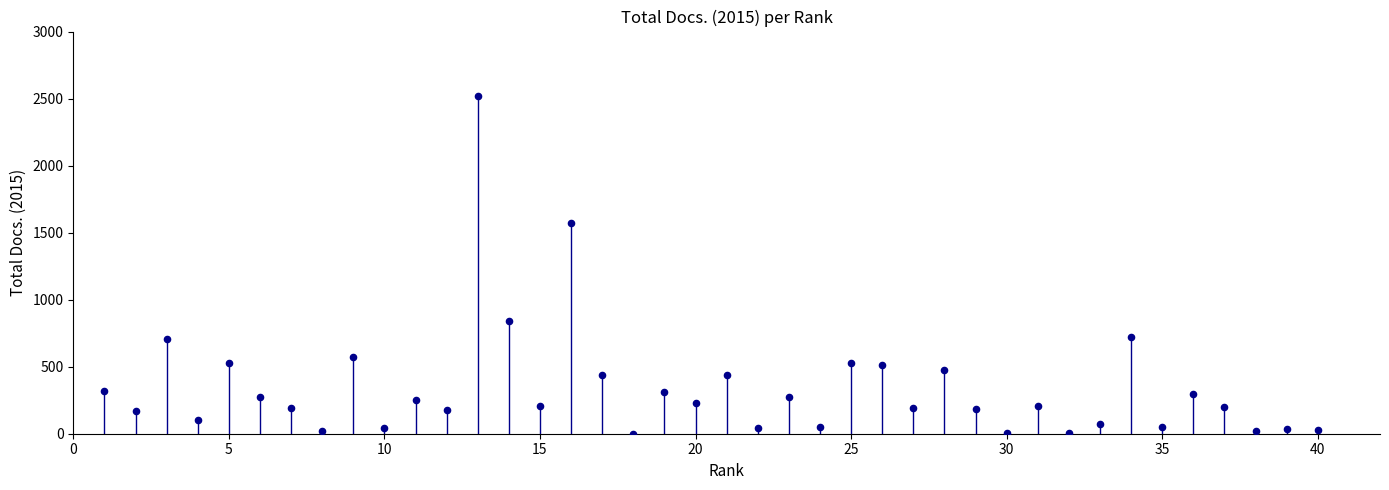

What Y value in the scatter plot is closest to 1259?

1570